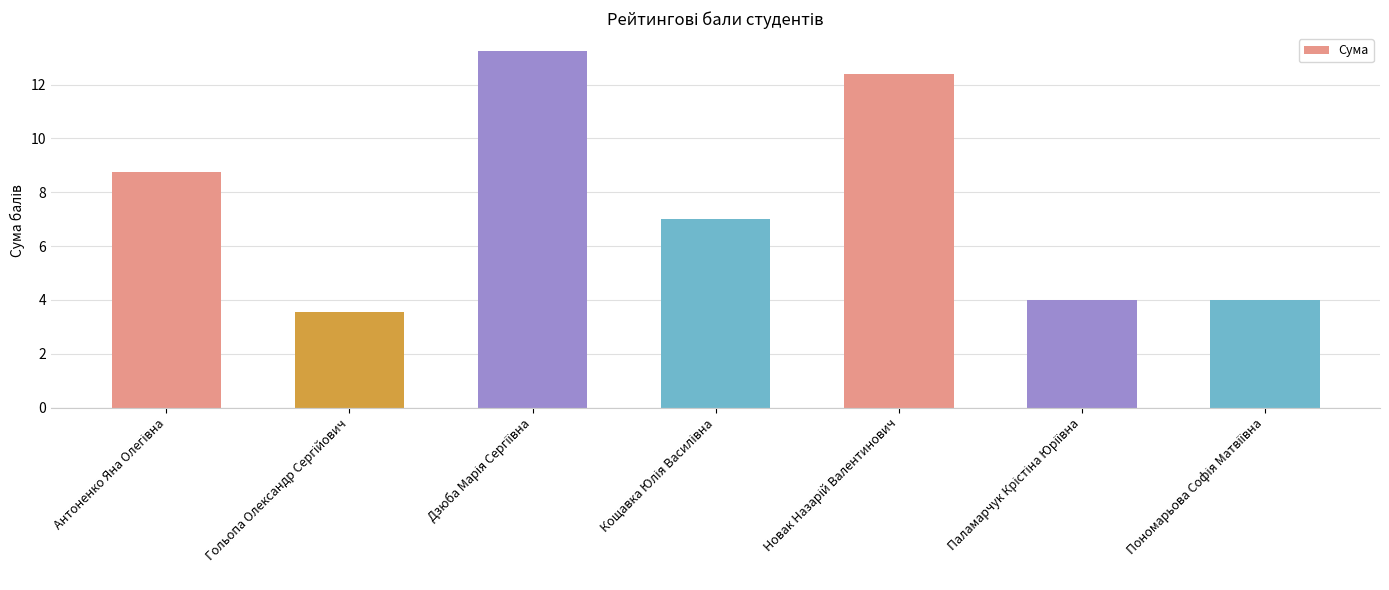

What is the value of the 4th bar from the left?

7.0